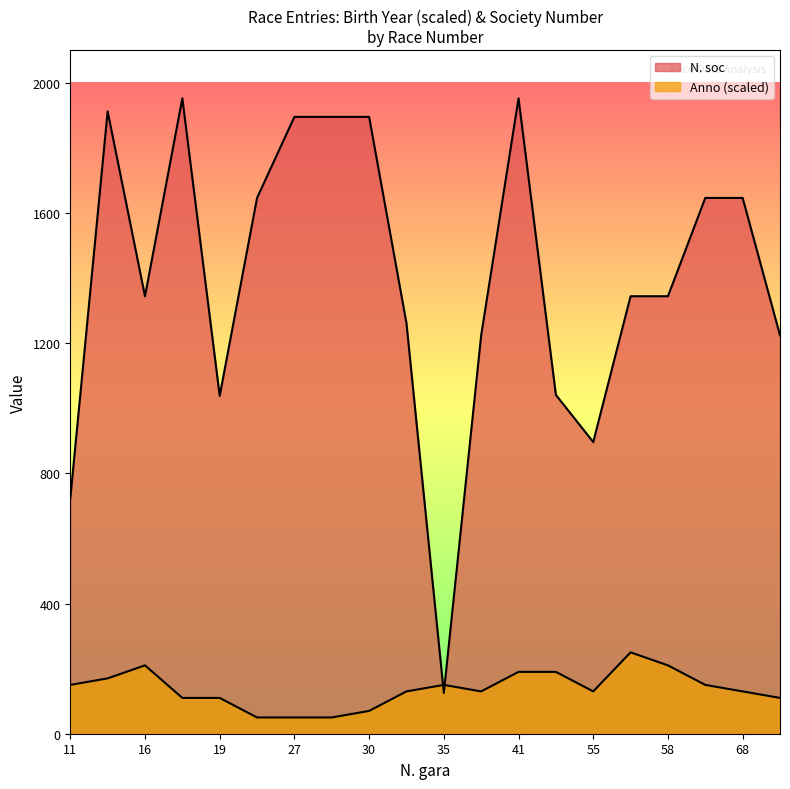

How many lines are shown in the chart?

2